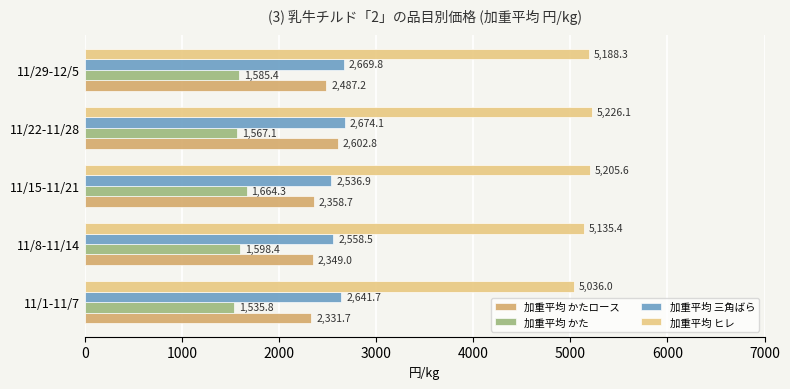

List the series in order of their peak value, highest first.

加重平均 ヒレ, 加重平均 三角ばら, 加重平均 かたロース, 加重平均 かた